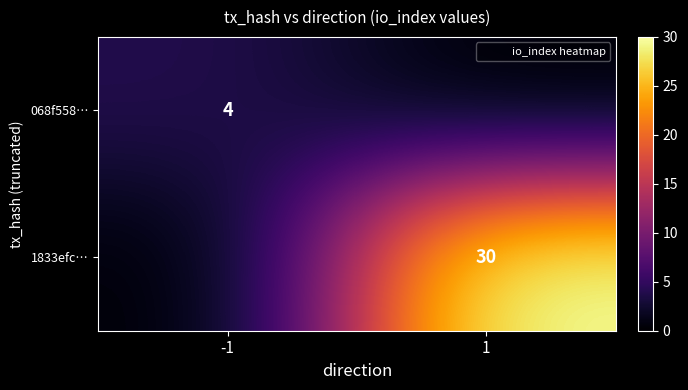

The value of 1833efc… at 1 is 48. True or false?

False